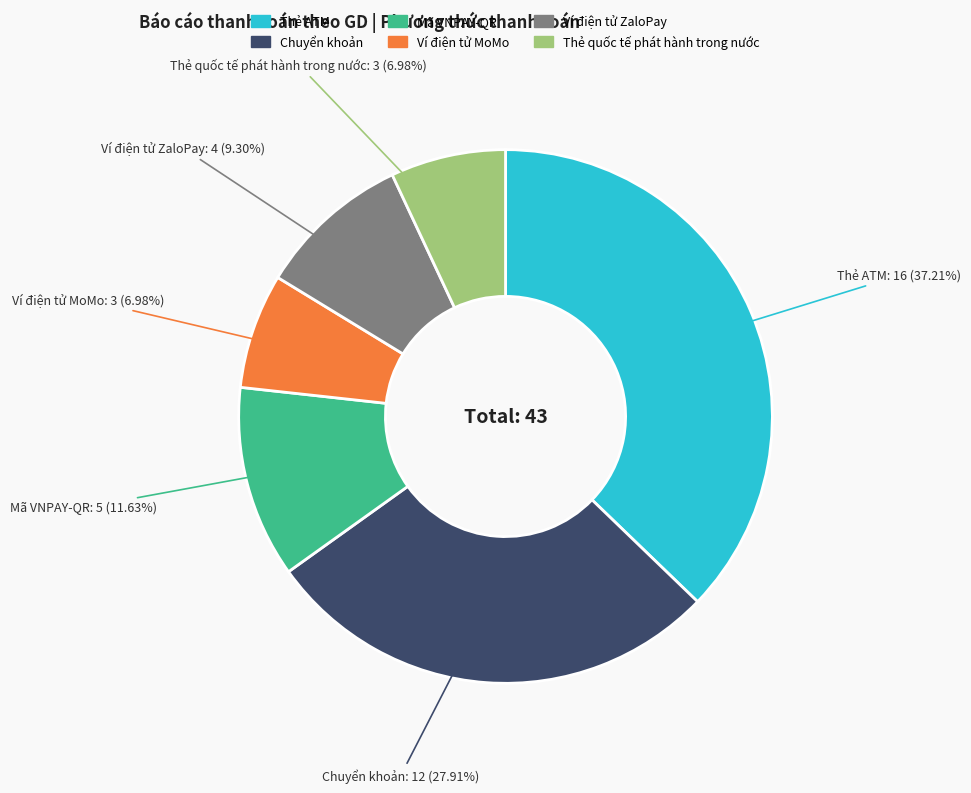

To the nearest percent, what is the combined percentage of Chuyển khoản and Thẻ ATM?

65%